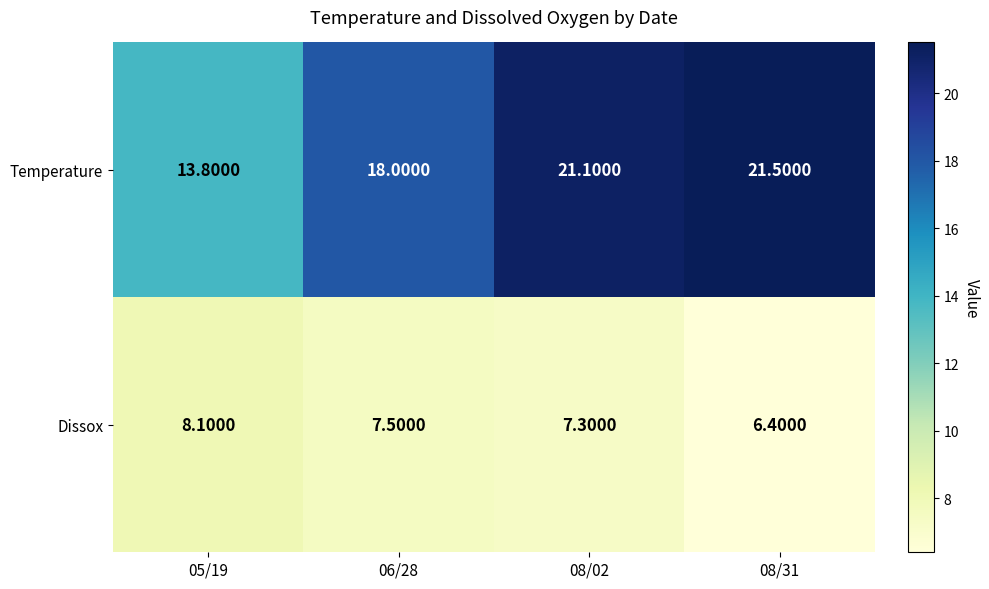

What is the average value of the Temperature series?

18.6